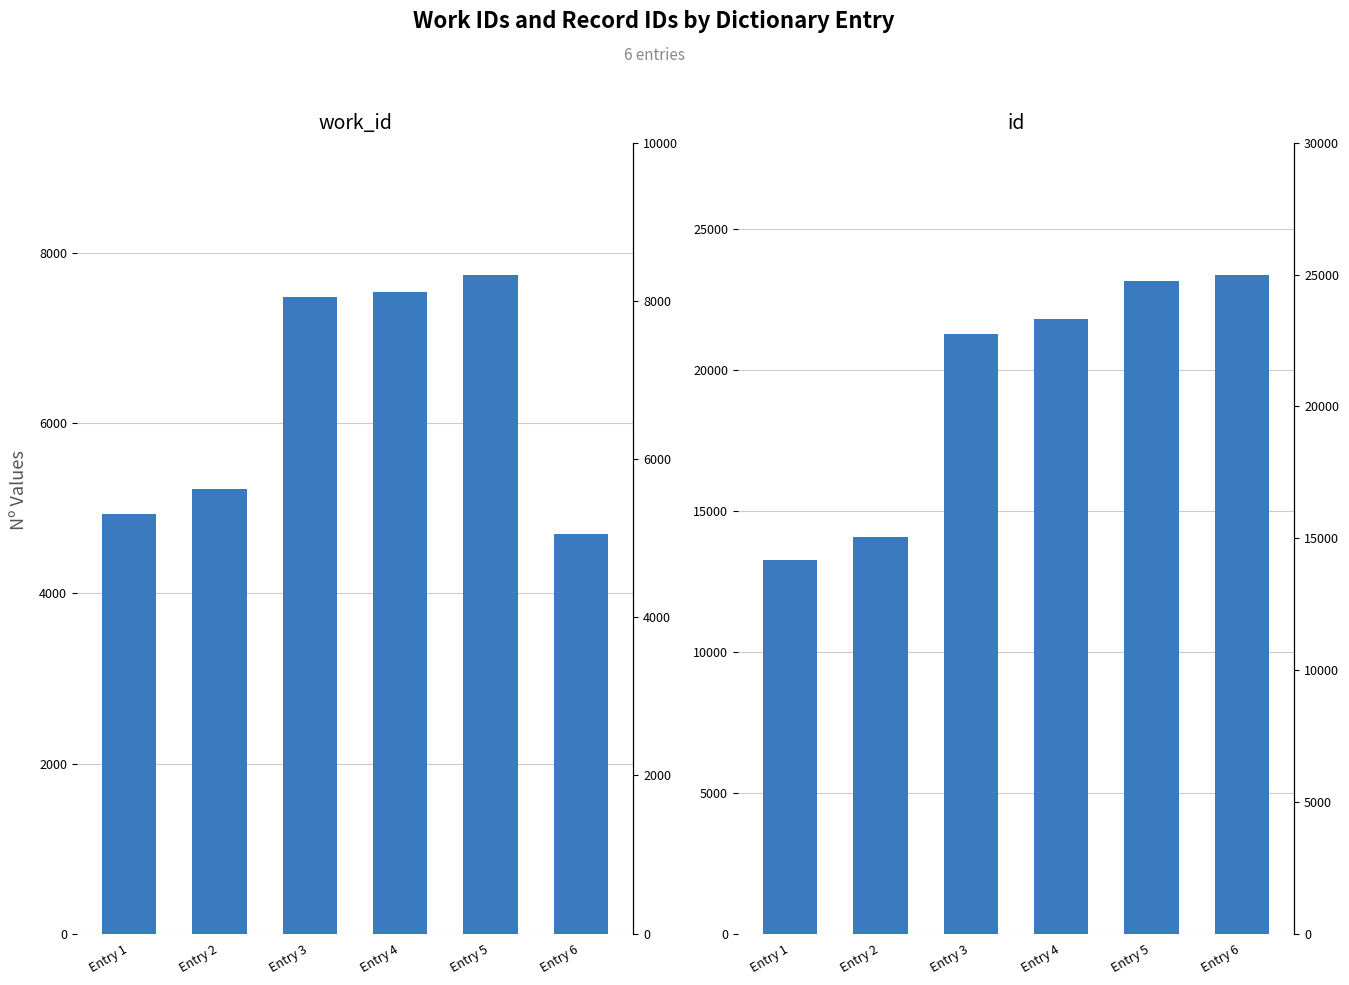

Which series has the largest total across all categories?

id